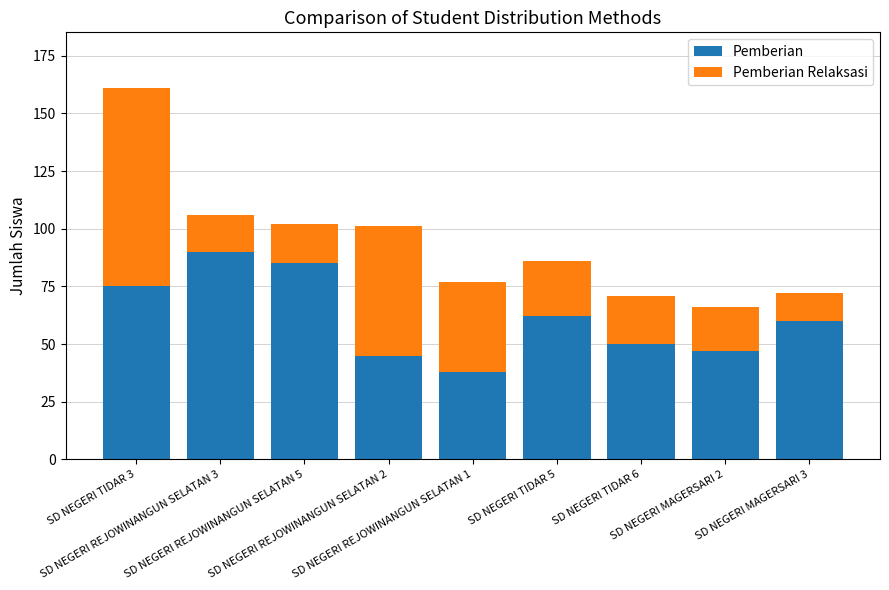

What is the highest value of the Pemberian series?

90